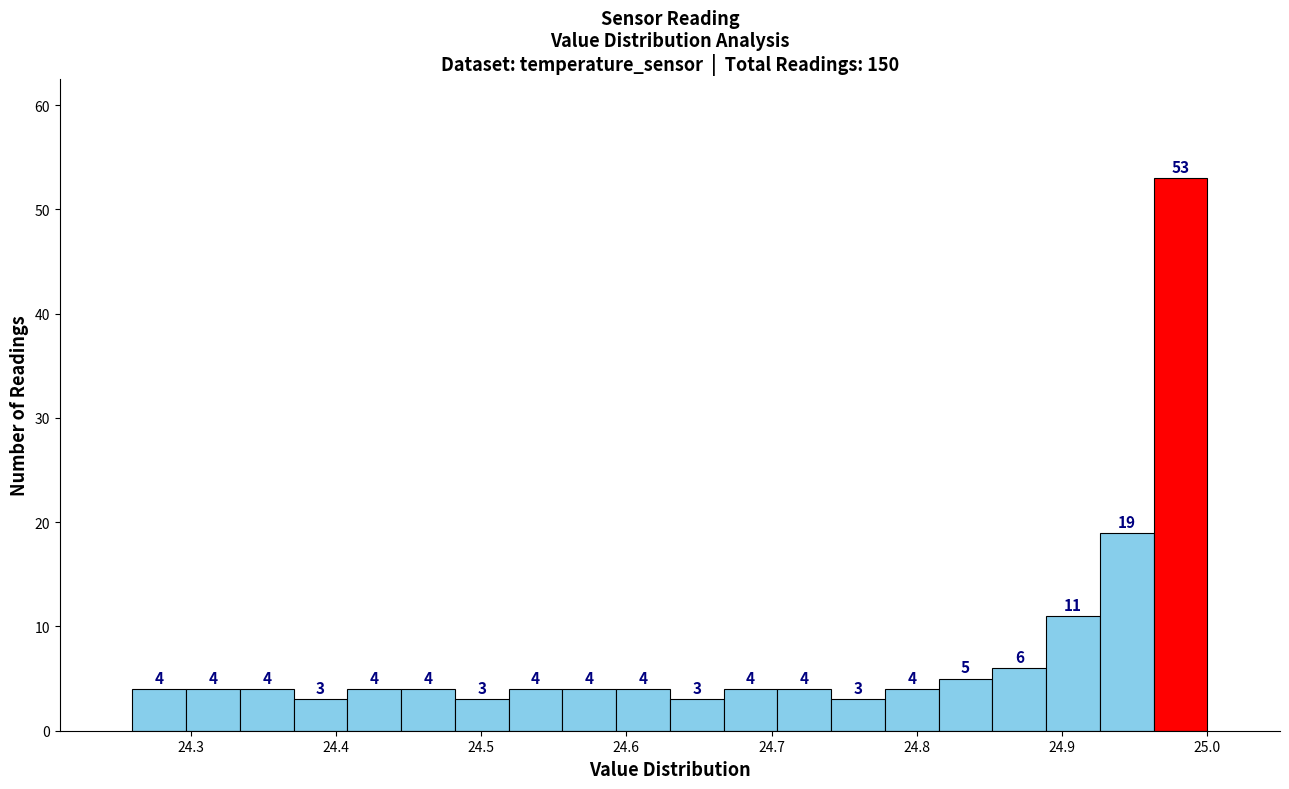

Around what value on the x-axis is the tallest bar? Give the approximate position of its centre, as read against the axis.

24.98